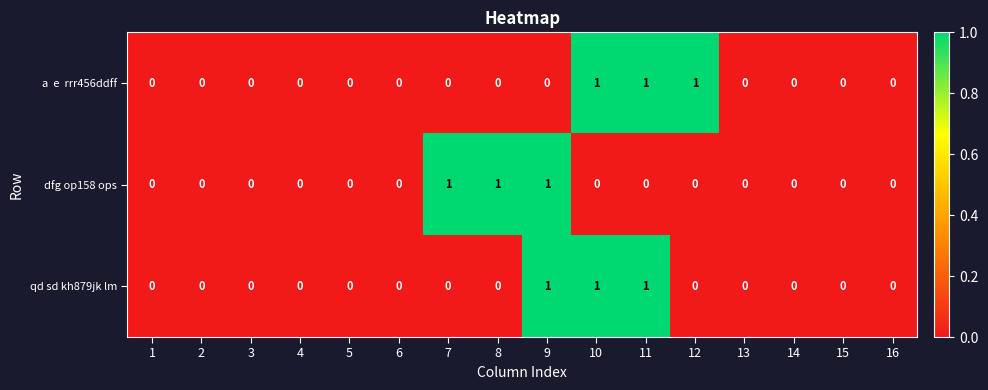

Count the number of data series in this chart.

3